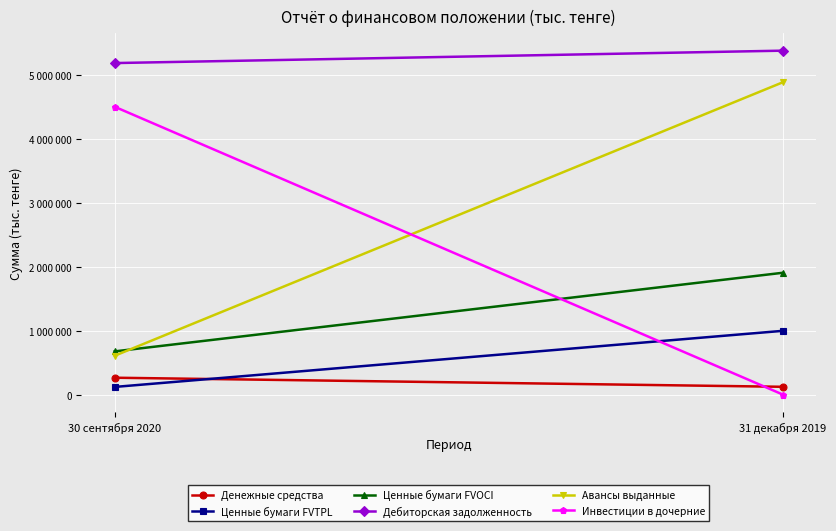

Reading right to left, what are all the values shown in this chart?

Денежные средства: 31 декабря 2019=127126	30 сентября 2020=269012
Ценные бумаги FVTPL: 31 декабря 2019=1002178	30 сентября 2020=124924
Ценные бумаги FVOCI: 31 декабря 2019=1910024	30 сентября 2020=680709
Дебиторская задолженность: 31 декабря 2019=5382487	30 сентября 2020=5188445
Авансы выданные: 31 декабря 2019=4888623	30 сентября 2020=612873
Инвестиции в дочерние: 31 декабря 2019=5122	30 сентября 2020=4505122